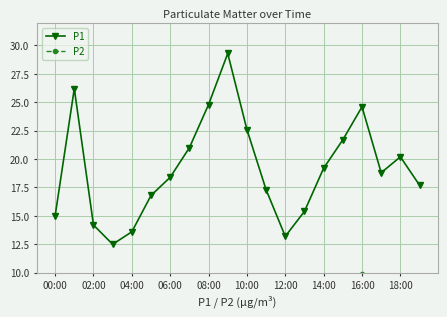

How many categories are shown in the chart?

20